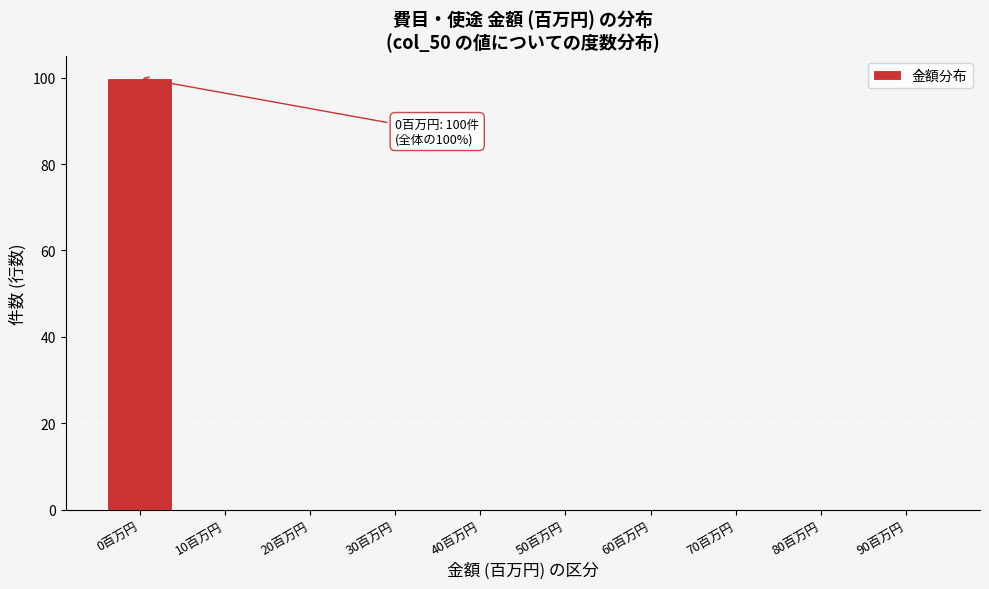

Reading left to right, what are all the values shown in this chart?

0百万円=100	10百万円=0	20百万円=0	30百万円=0	40百万円=0	50百万円=0	60百万円=0	70百万円=0	80百万円=0	90百万円=0